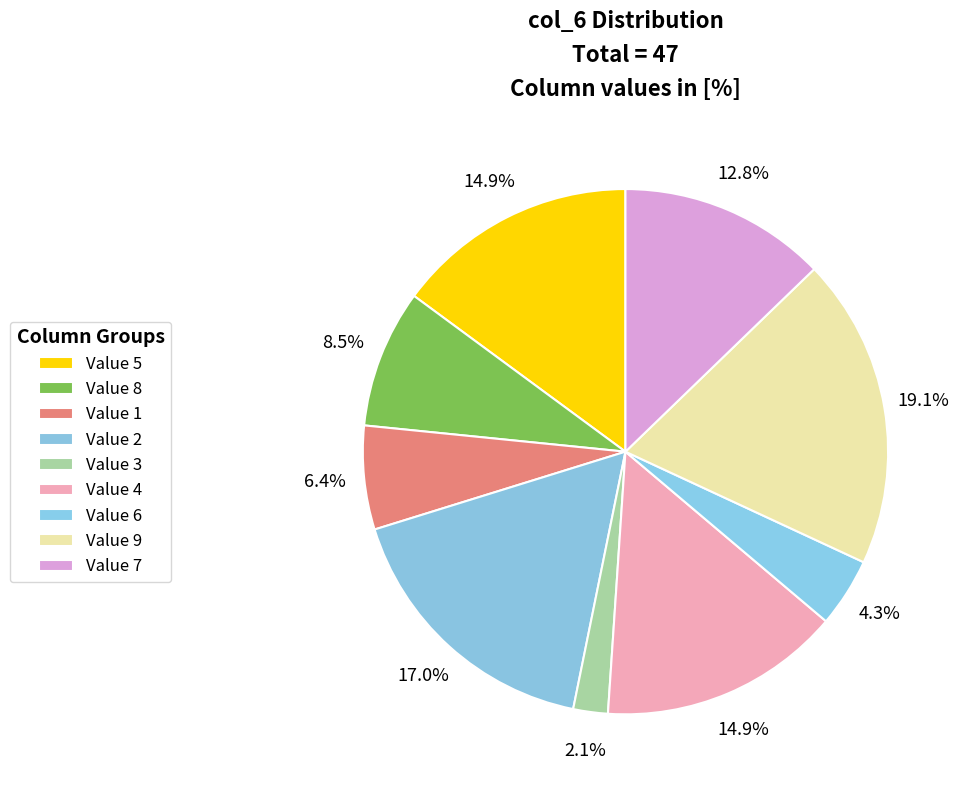

How many slices are in this pie chart?

9